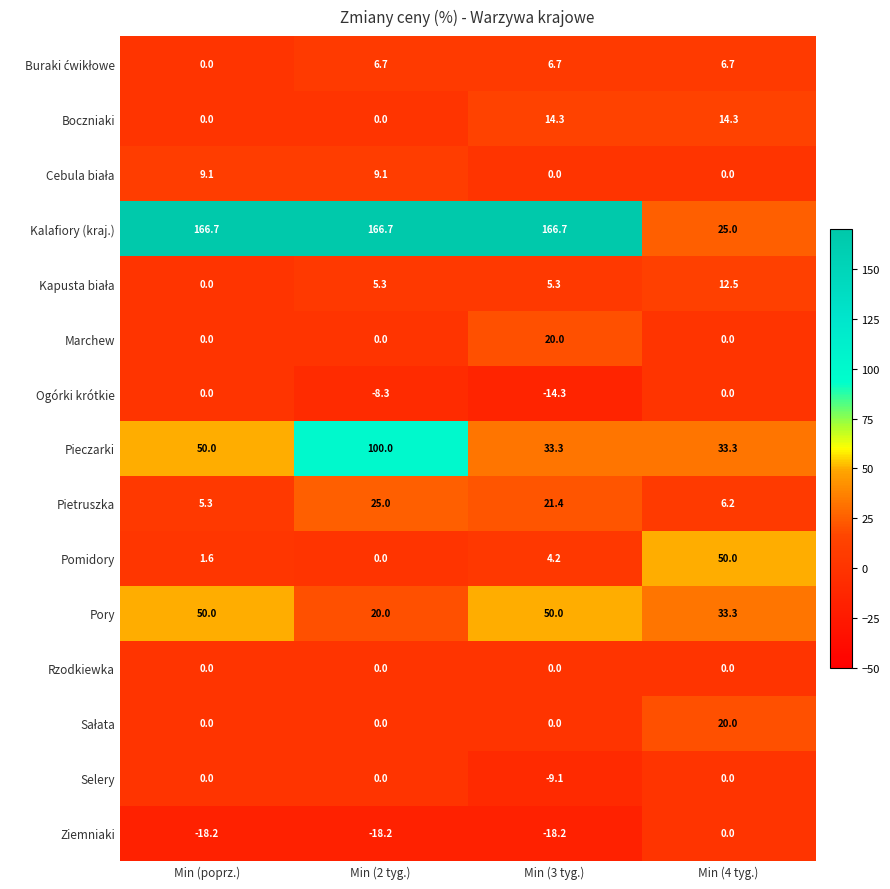

What is the lowest value of the Kalafiory (kraj.) series?

25.0